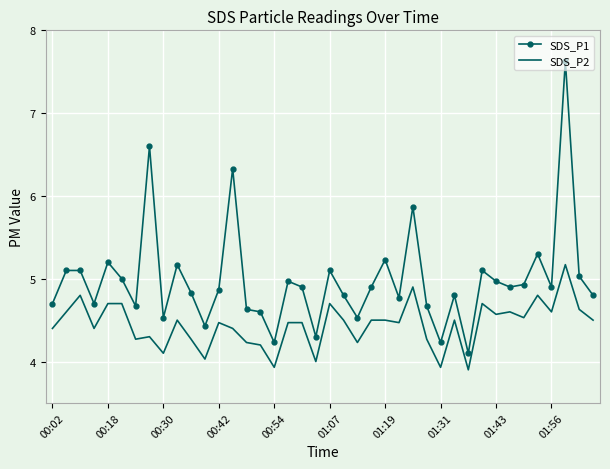

What is the minimum value shown in the chart?

3.9